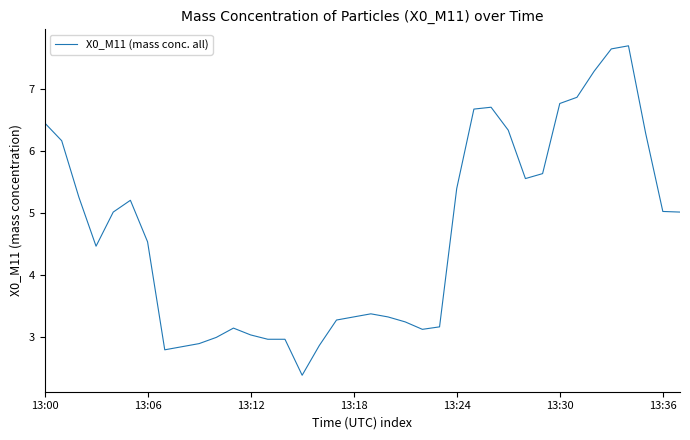

What is the greatest value displayed?

7.7